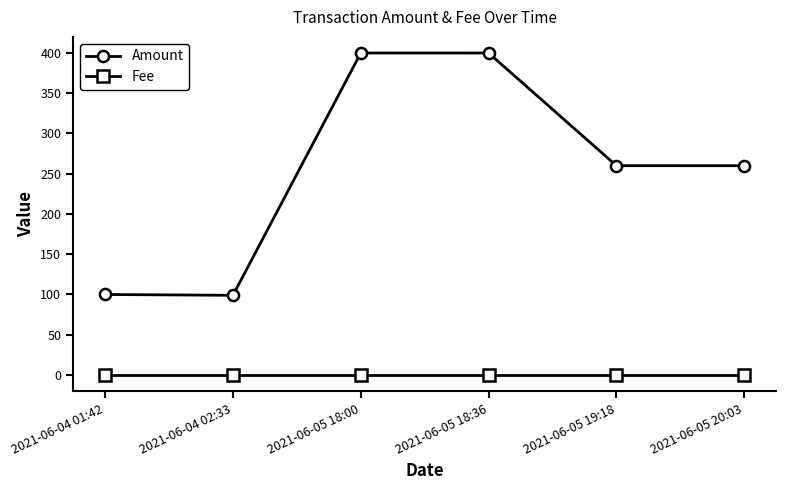

How many categories are shown in the chart?

6